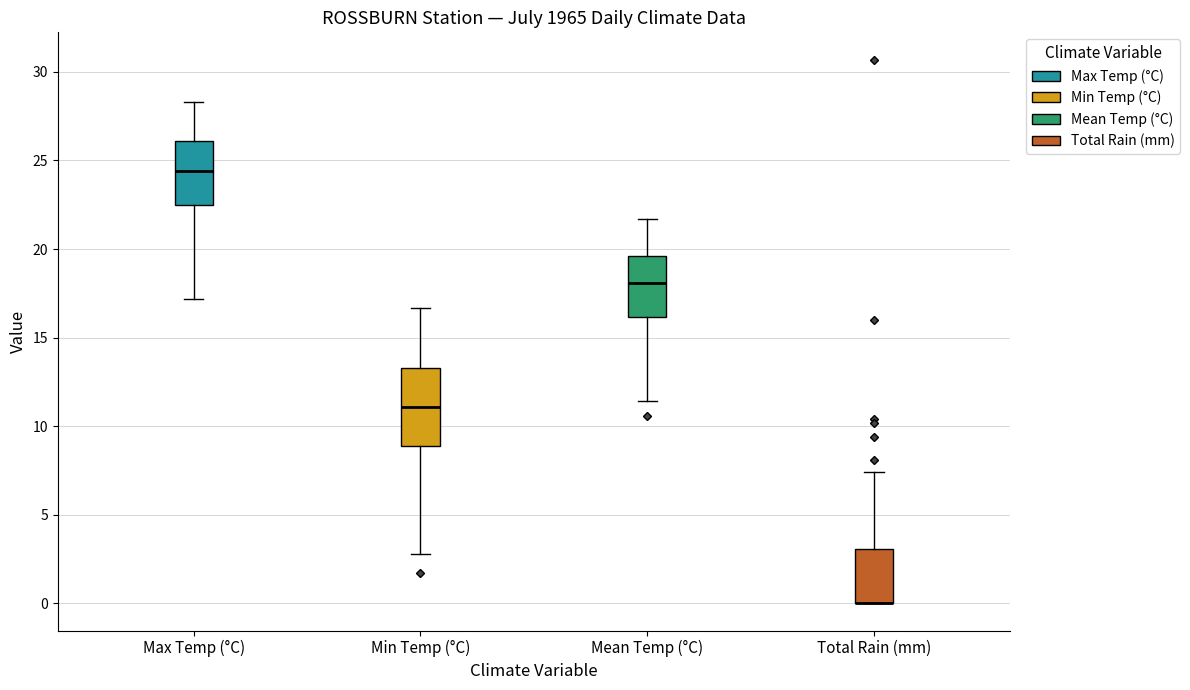

Reading left to right, read every box against the y-axis: the position of its median line, the range the box covers, and the ends of its whiskers. The values are not printed on the chart, so give them approximately, as read against the axis.

Max Temp (°C): median 24.5, box 22.5 to 26.0, whiskers 17.0 to 28.5
Min Temp (°C): median 11.0, box 9.0 to 13.5, whiskers 3.0 to 16.5
Mean Temp (°C): median 18.0, box 16.0 to 19.5, whiskers 11.5 to 21.5
Total Rain (mm): median 0.0 (drawn on the box's lower edge), box 0.0 to 3.0, whiskers 0.0 to 7.5